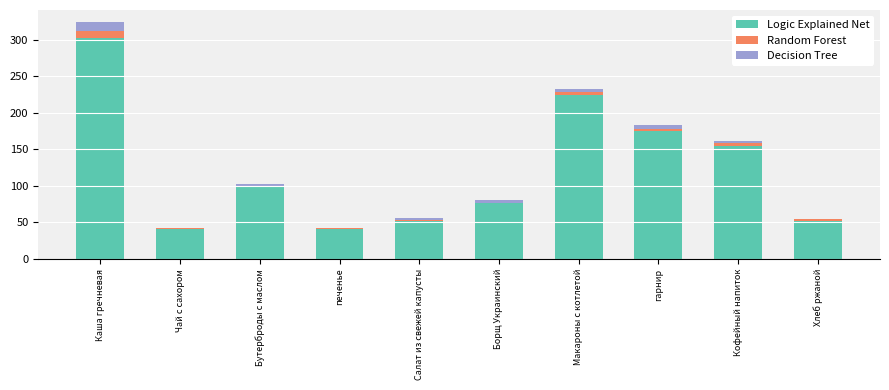

Where is Logic Explained Net nearest to the value 172?

гарнир